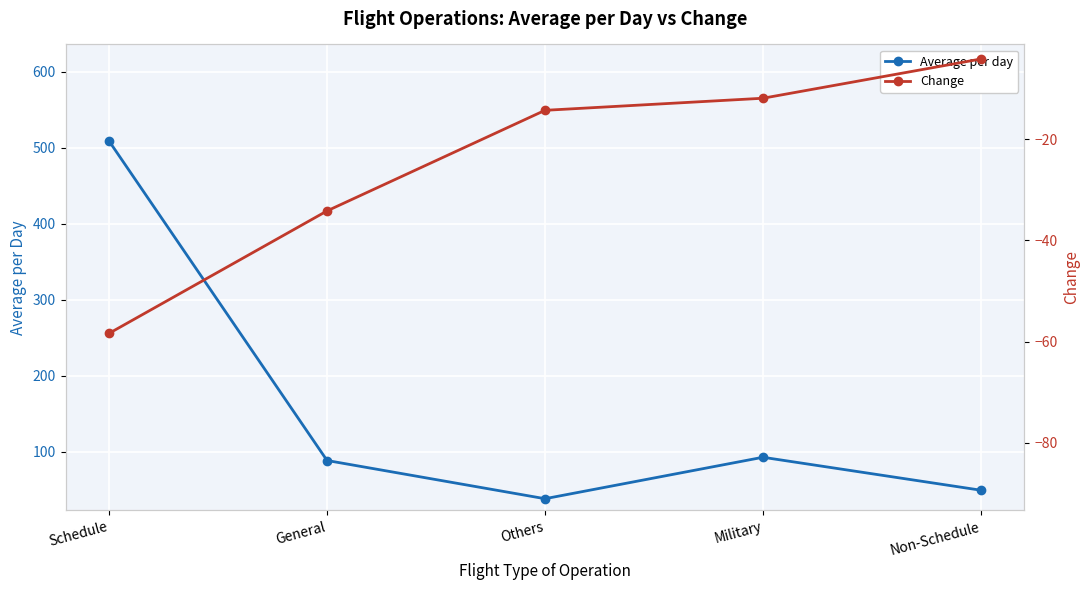

What is the total value across all series at Others?

24.1